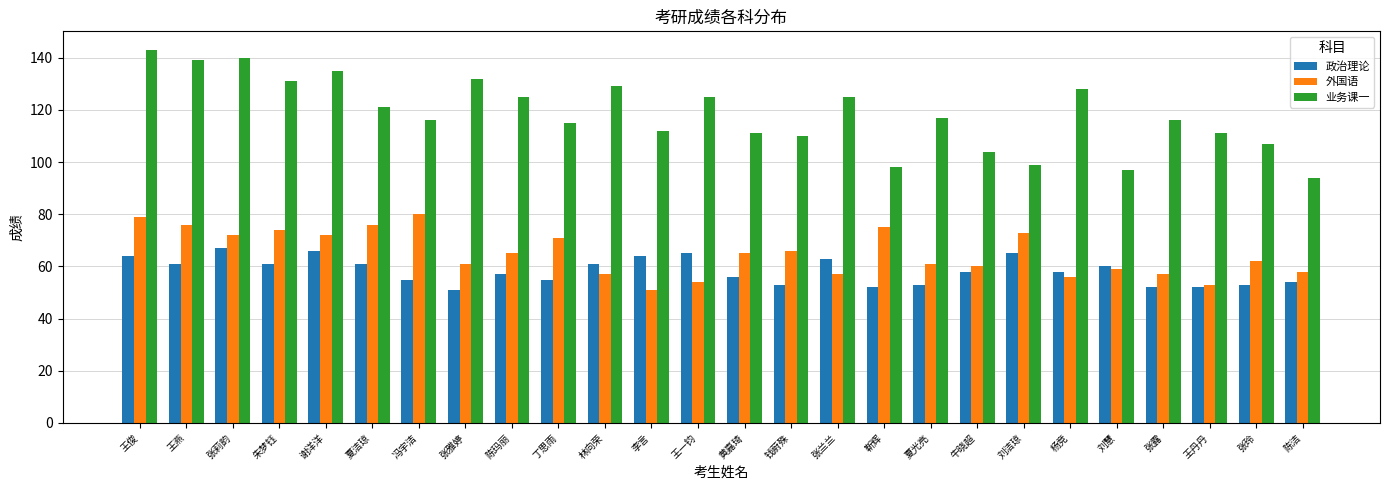

What is the greatest value displayed?

143